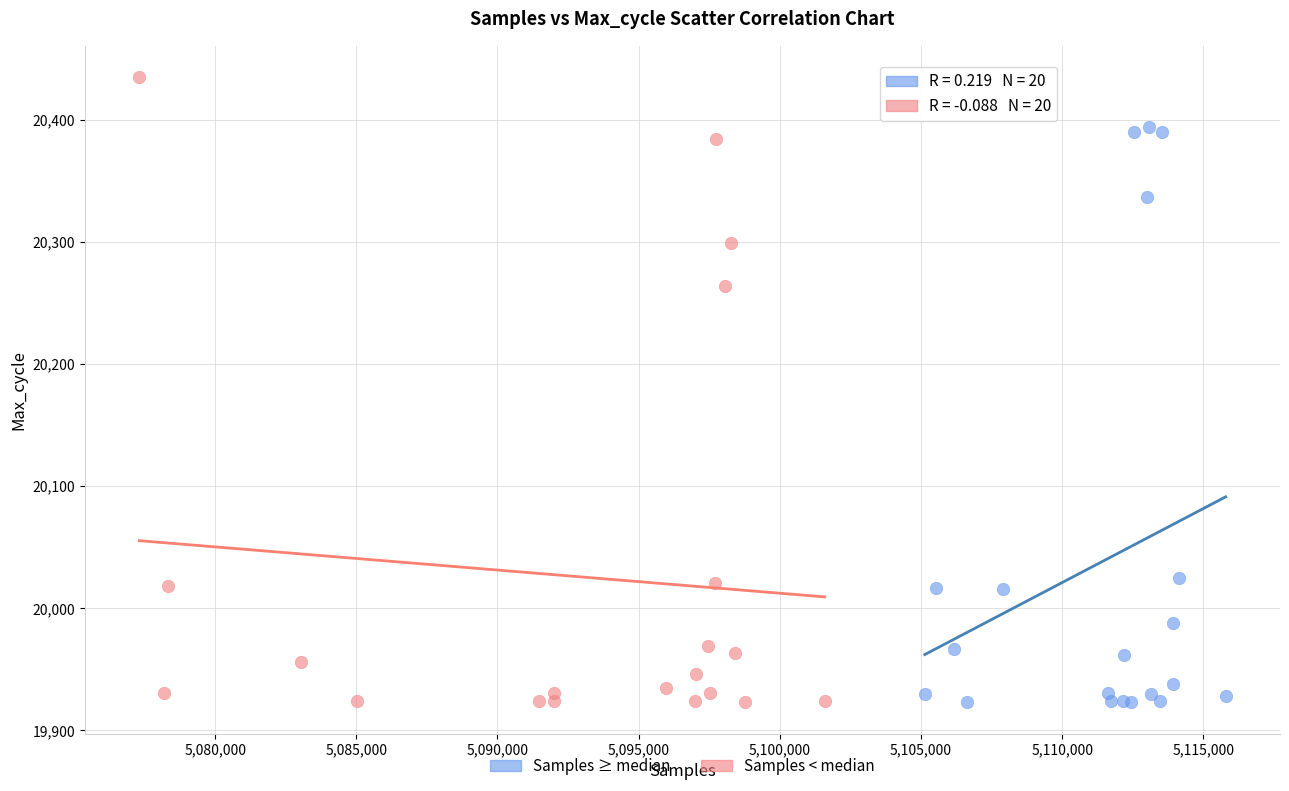

Which series contains the highest Y value?

Samples < median